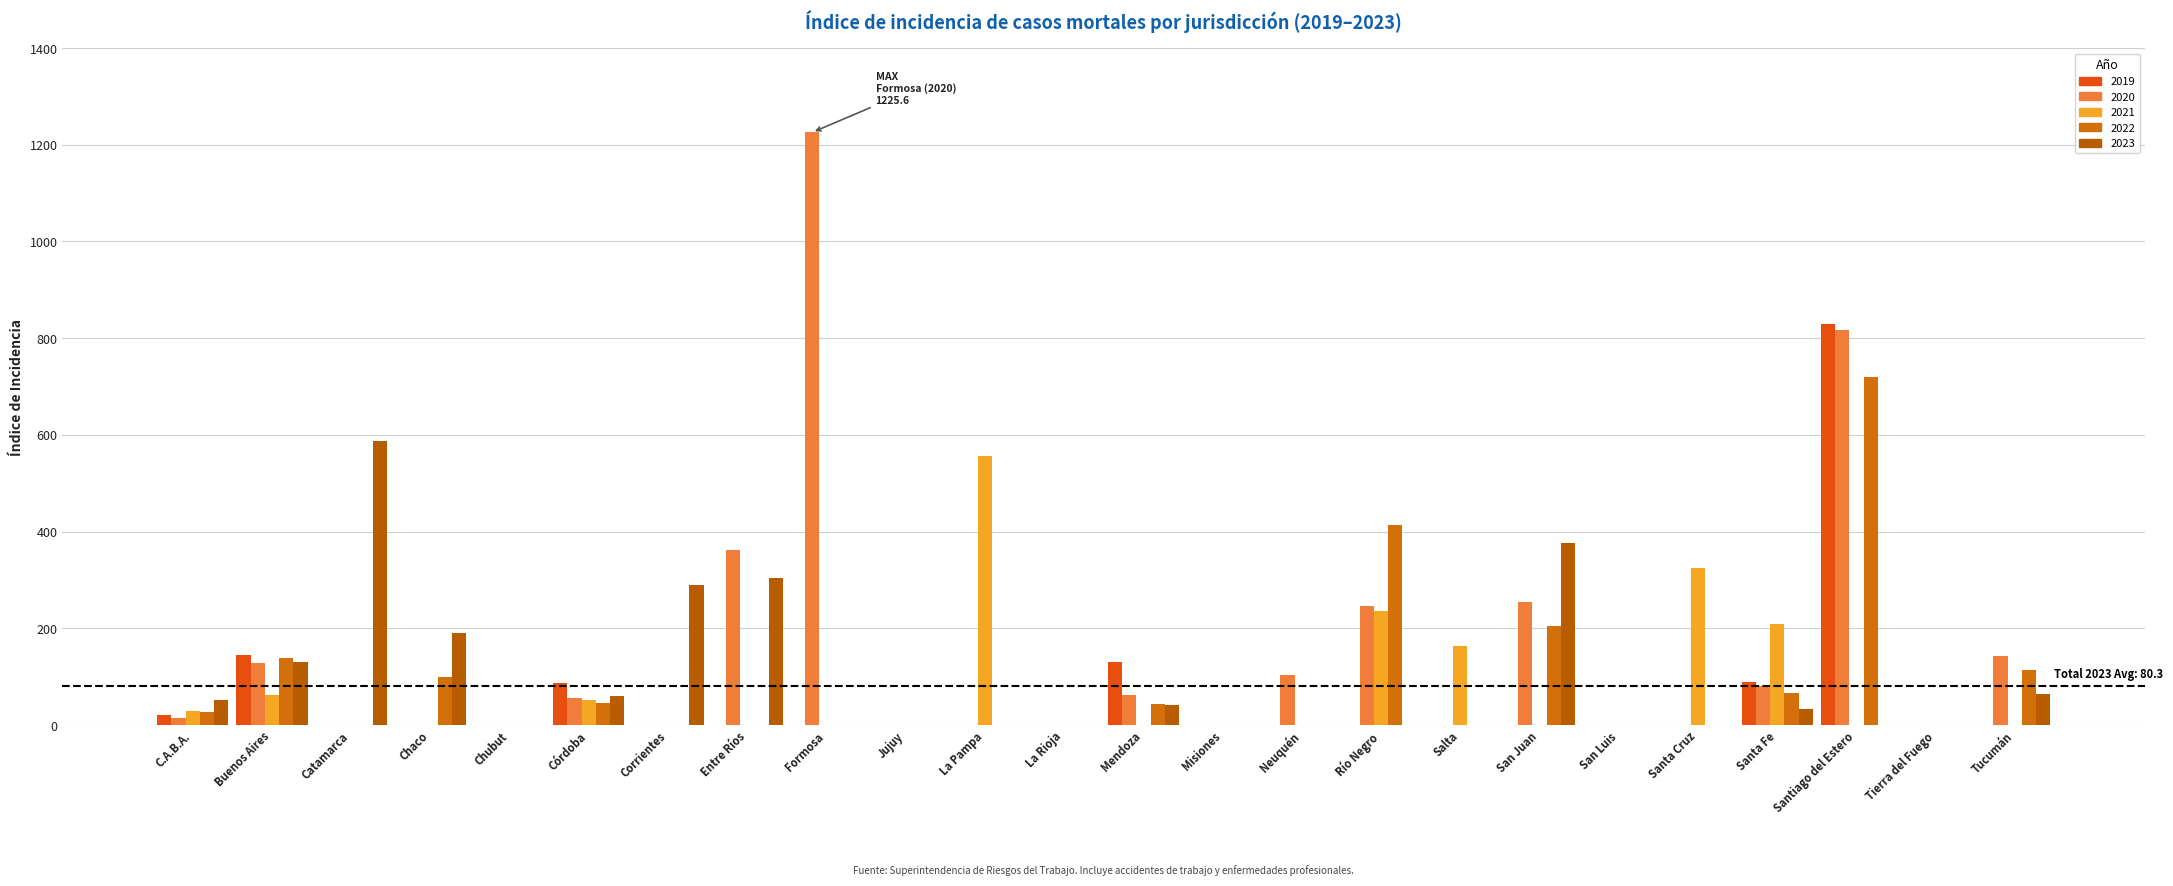

Which series has the largest total across all categories?

2020